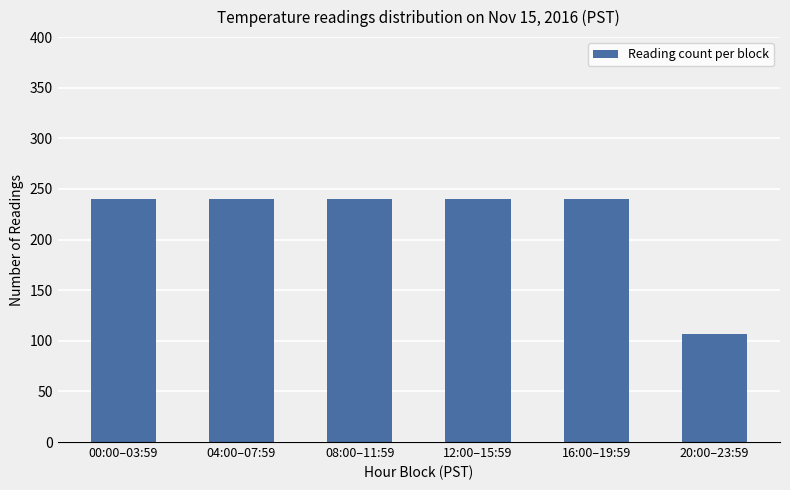

Which label corresponds to the smallest value in the chart?

20:00–23:59